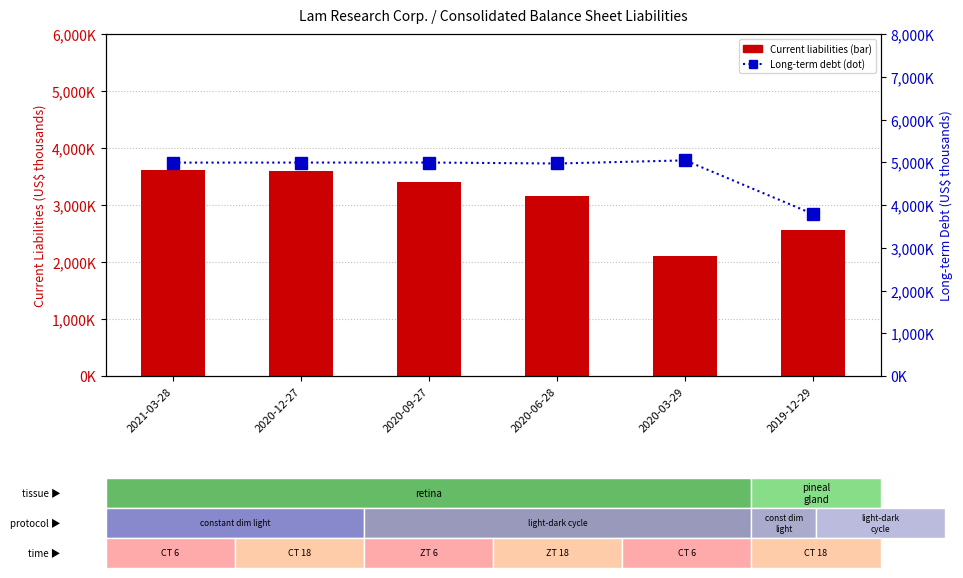

Are the bars horizontal?

No